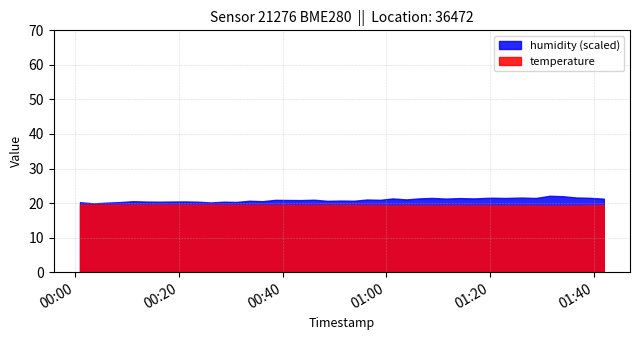

What is the label of the 16th point from the right?

2023-09-19T01:01:18